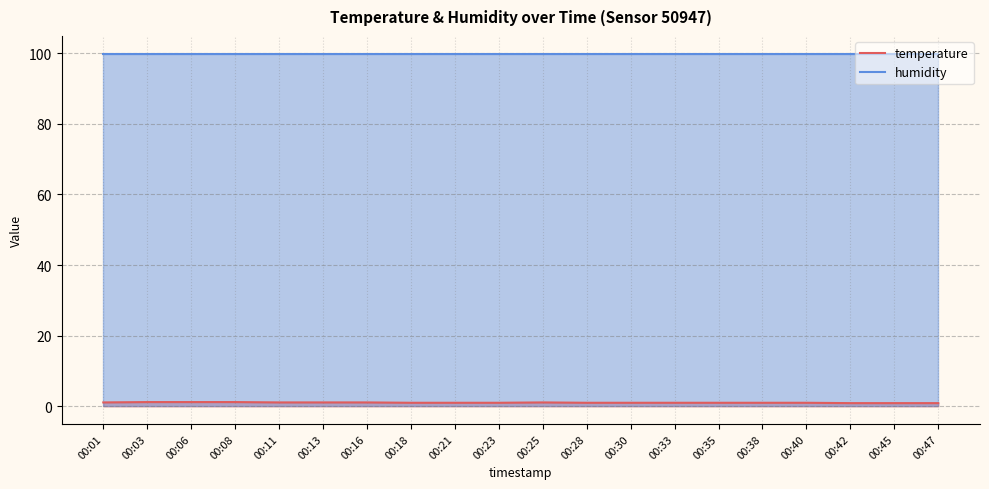

Count the temperature values in the range 1 to 2.

17